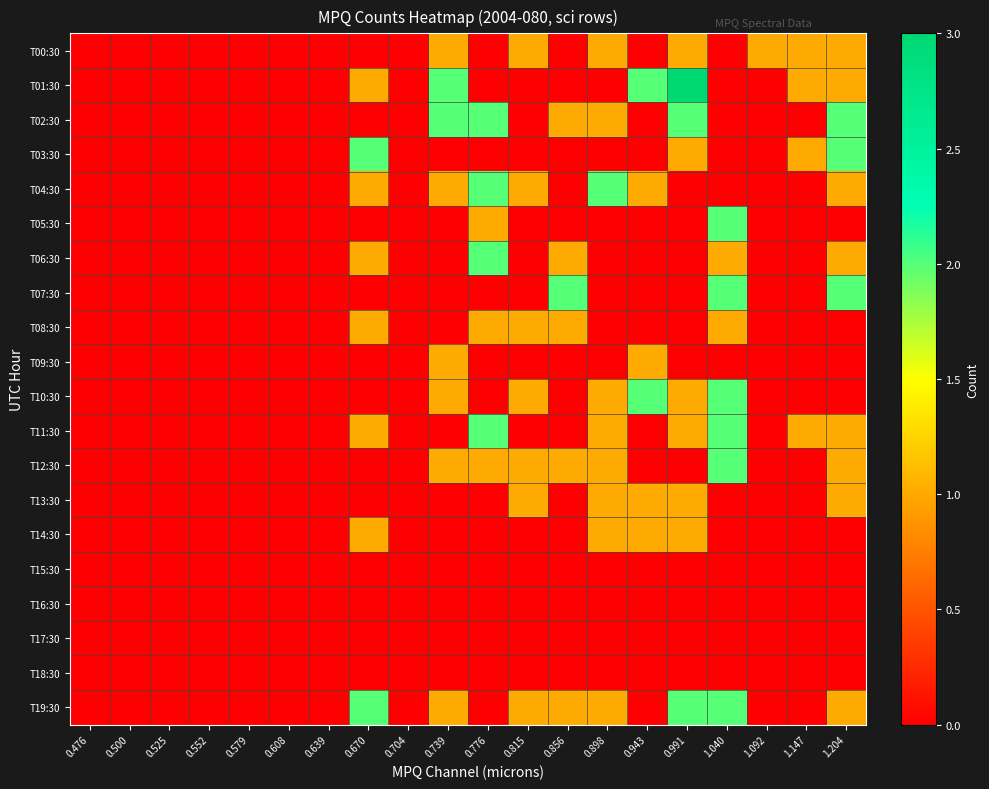

At how many categories does at least one series exceed 2?

1